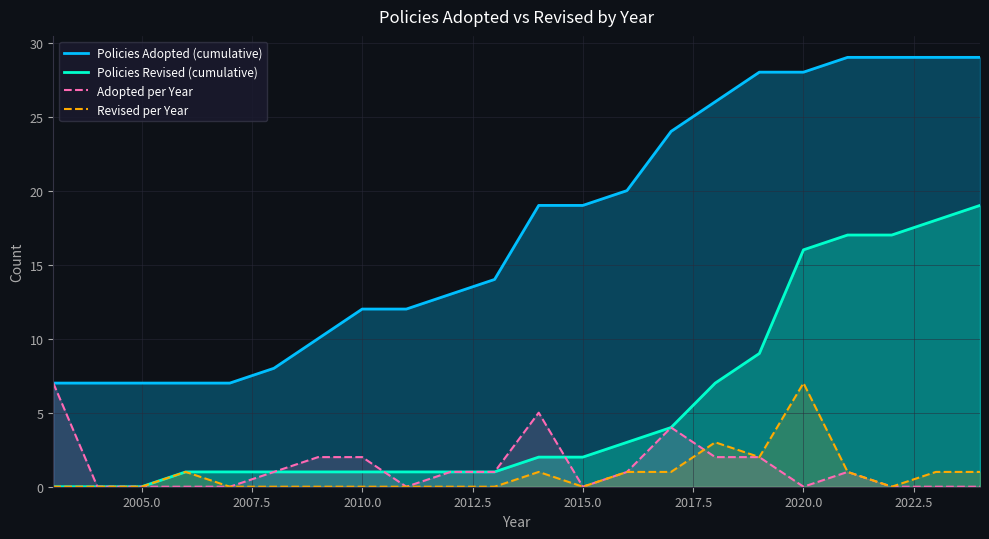

True or false: Policies Revised (cumulative) has more than 0 interior local peaks.

False